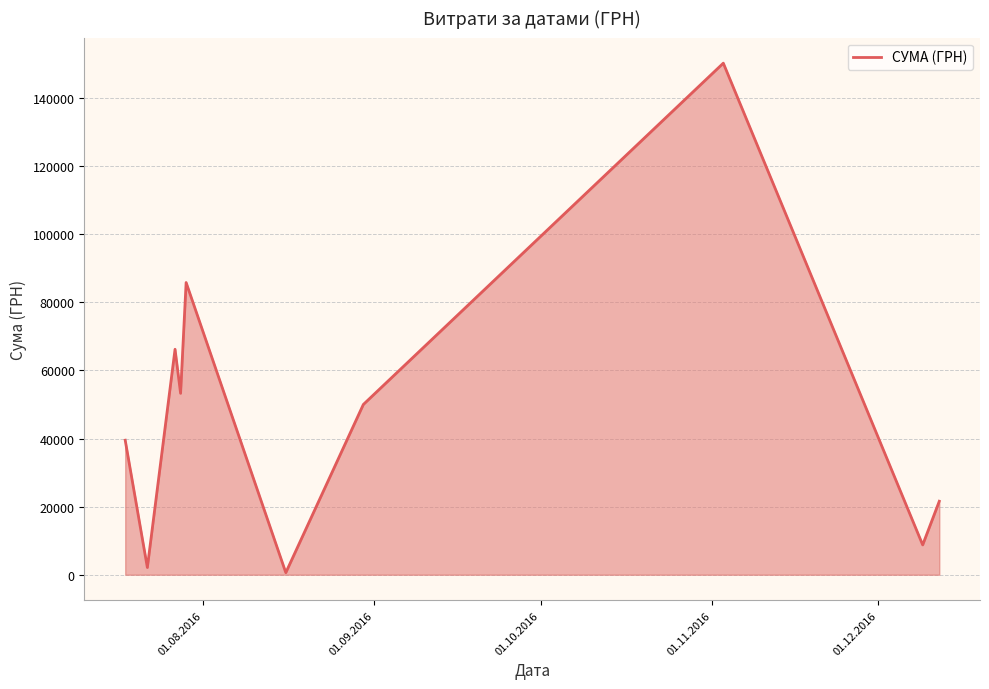

What is the average value?

47806.6